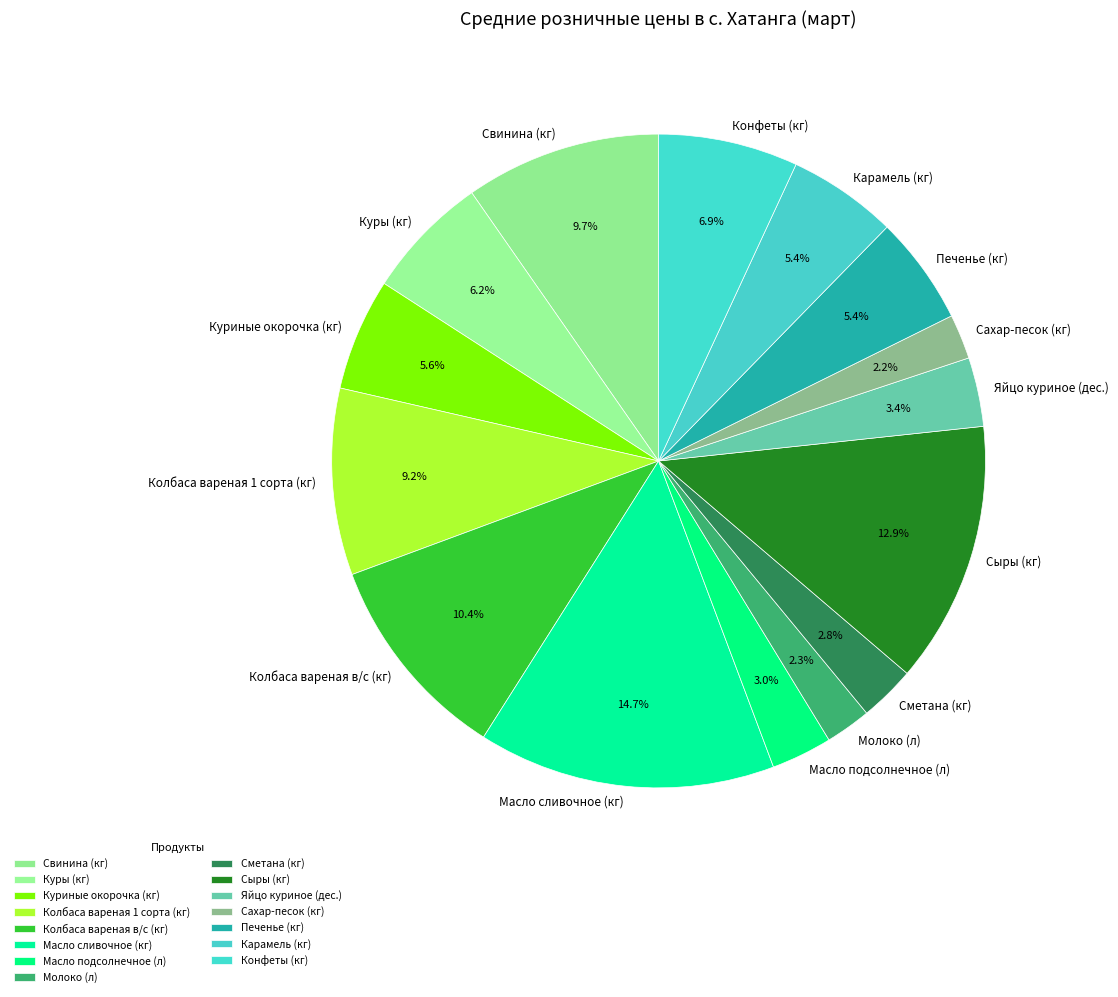

To the nearest percent, what is the combined percentage of Конфеты (кг) and Масло подсолнечное (л)?

10%